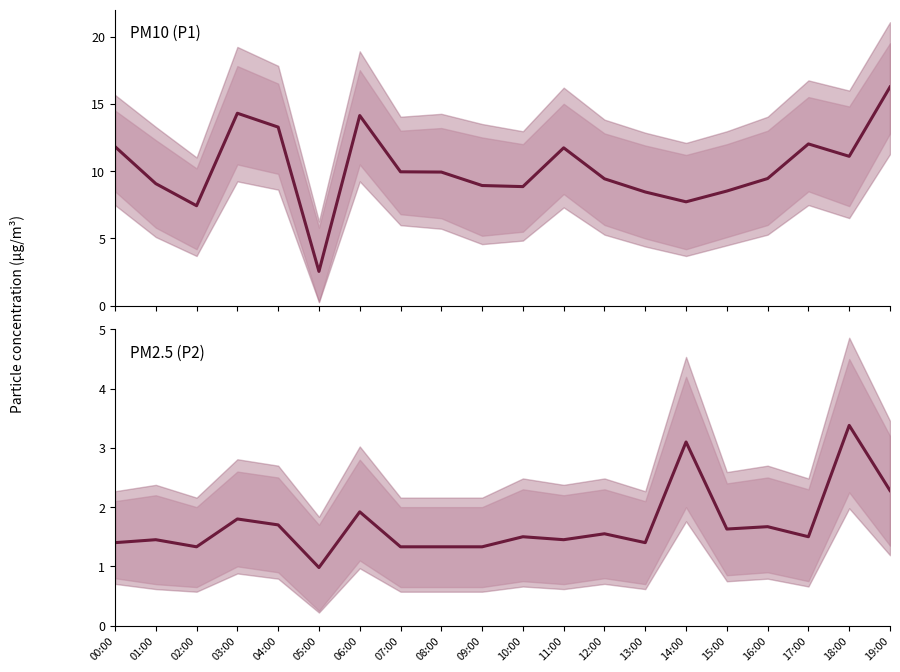

At which category does P1 reach its first local valley?

02:00